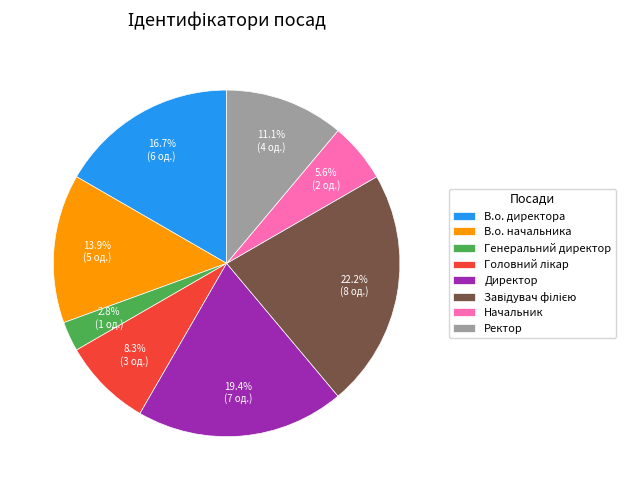

What percentage is the Начальник slice, to the nearest percent?

6%